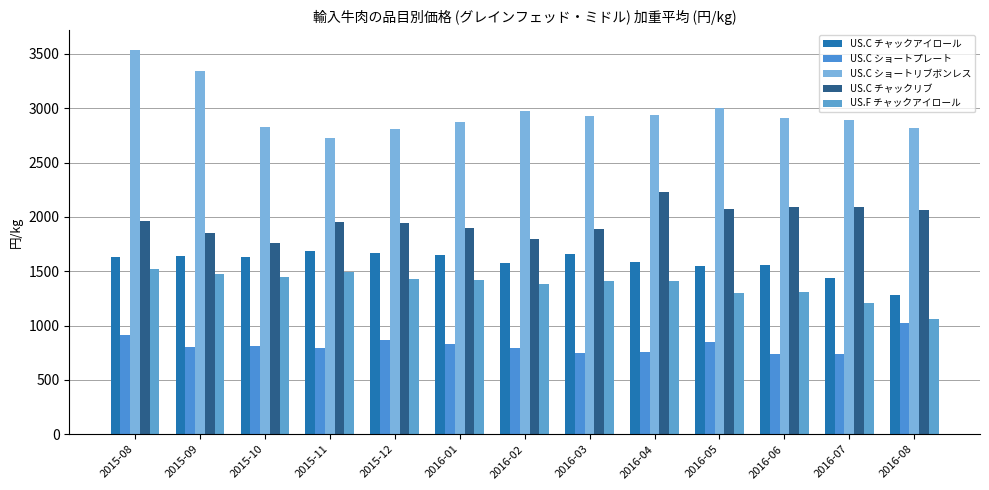

Which series changed the most between 2015-08 and 2015-11?

US.C ショートリブボンレス